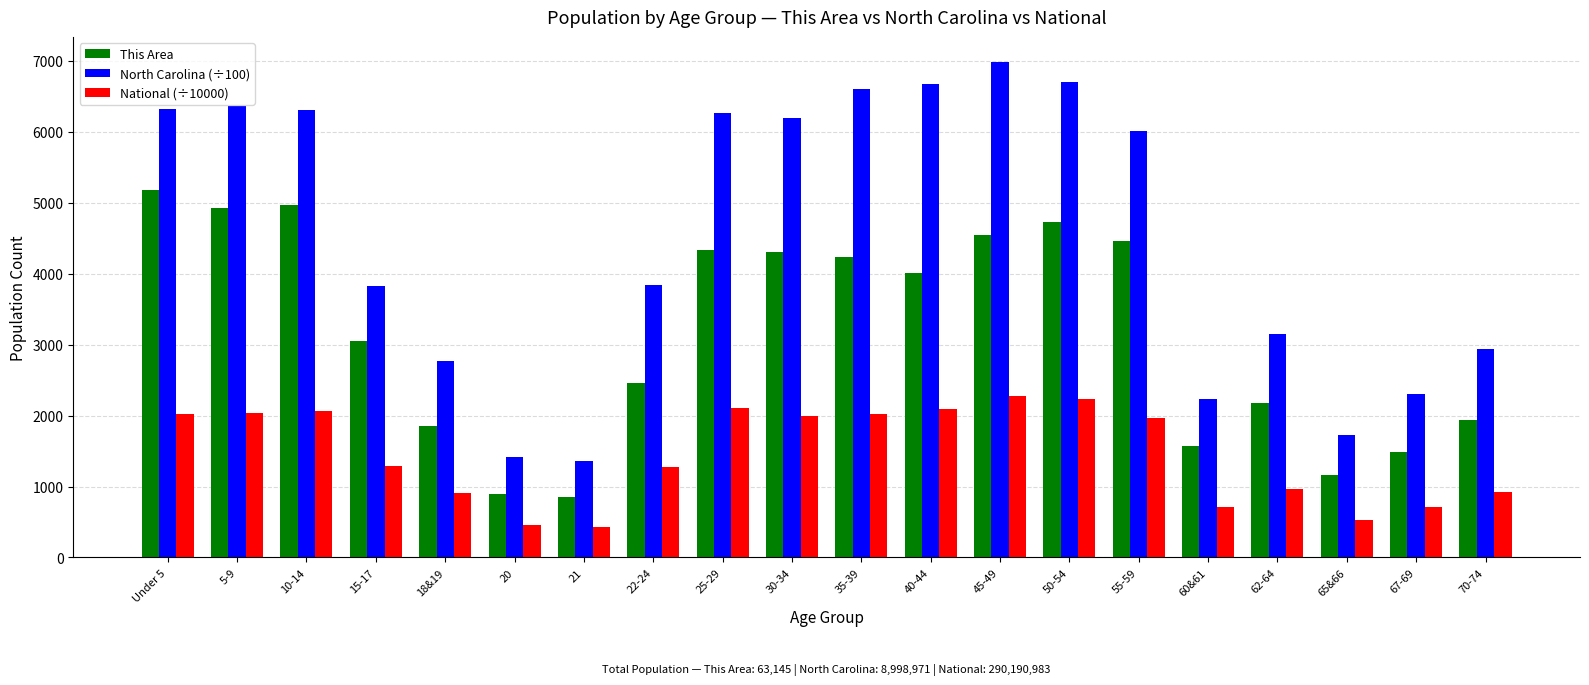

Rank the series by their average value, from lowest to highest.

National (÷10000), This Area, North Carolina (÷100)